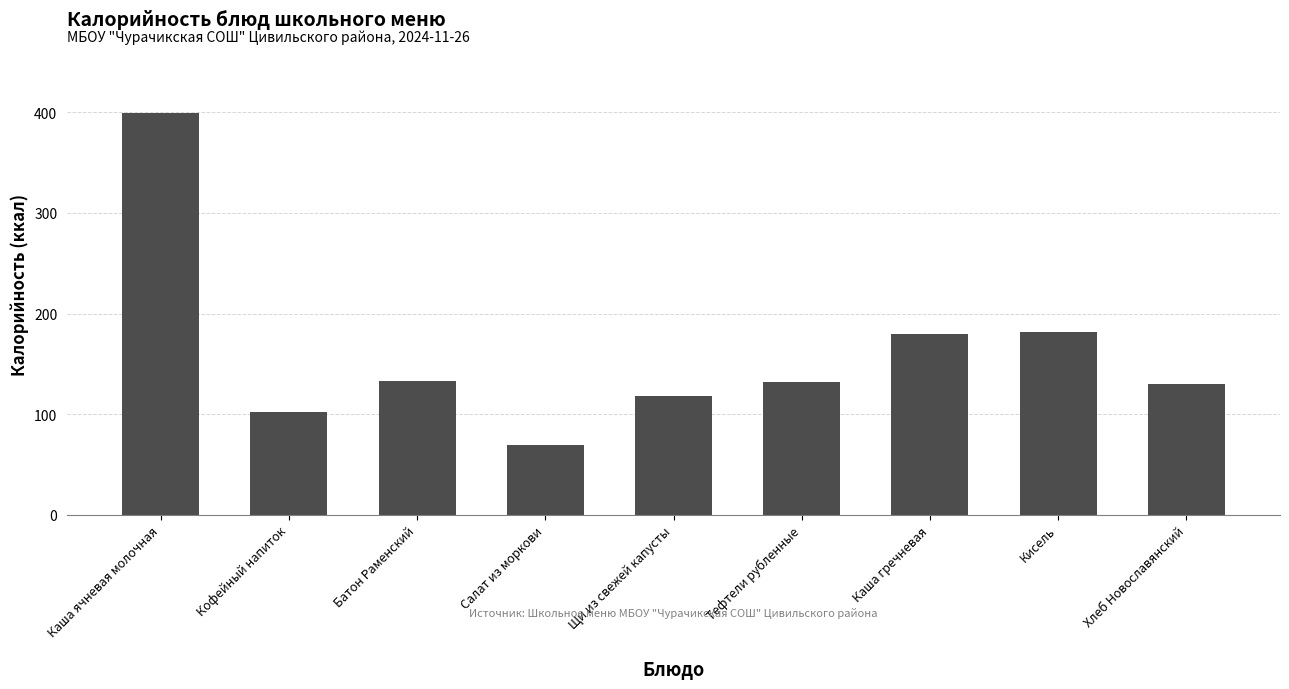

What is the value of the 4th bar from the left?

69.0